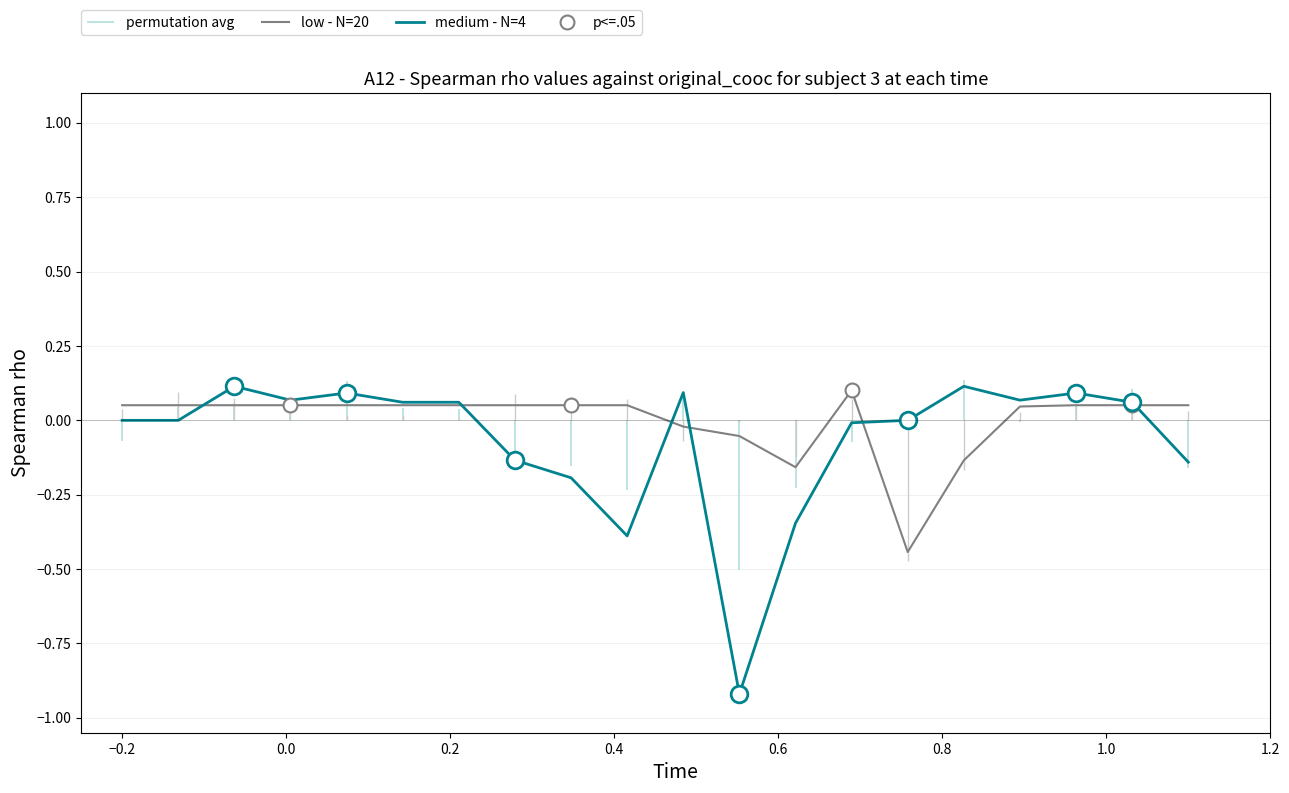

What is the lowest value of the medium - N=4 series?

-0.9